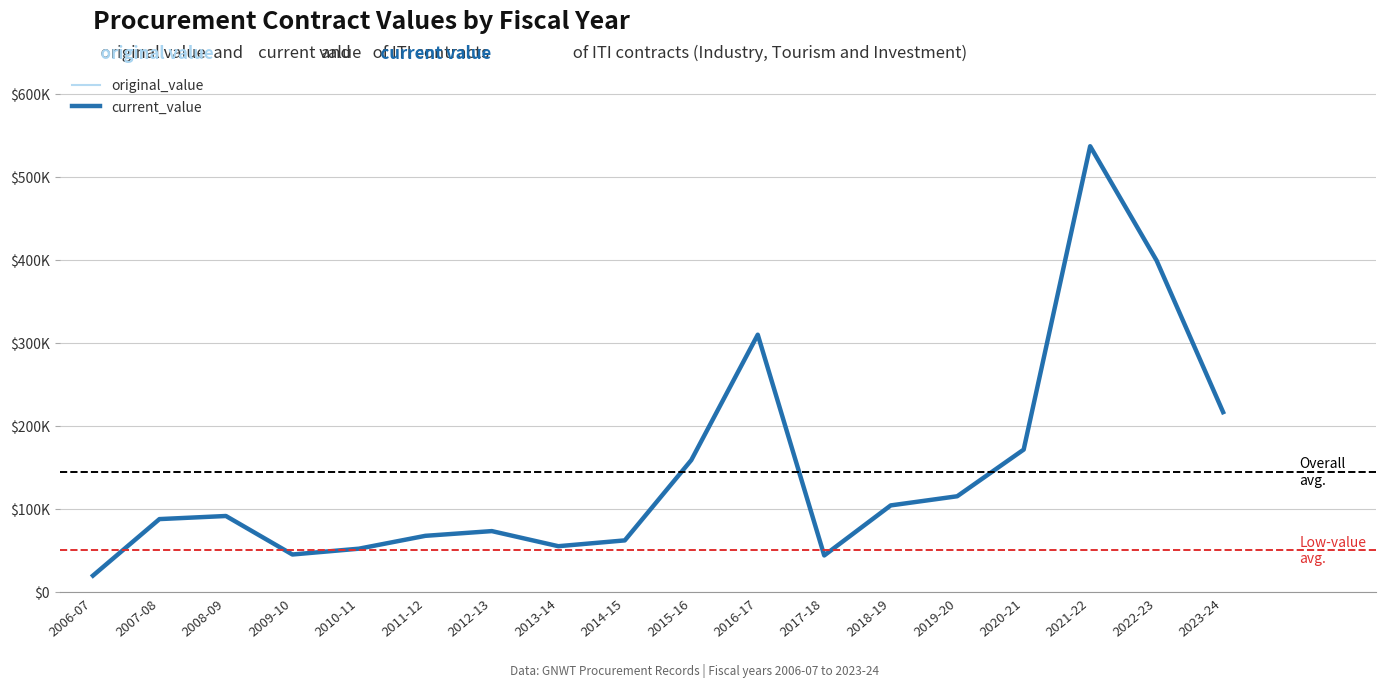

What is the label of the 16th point from the left?

2021-22